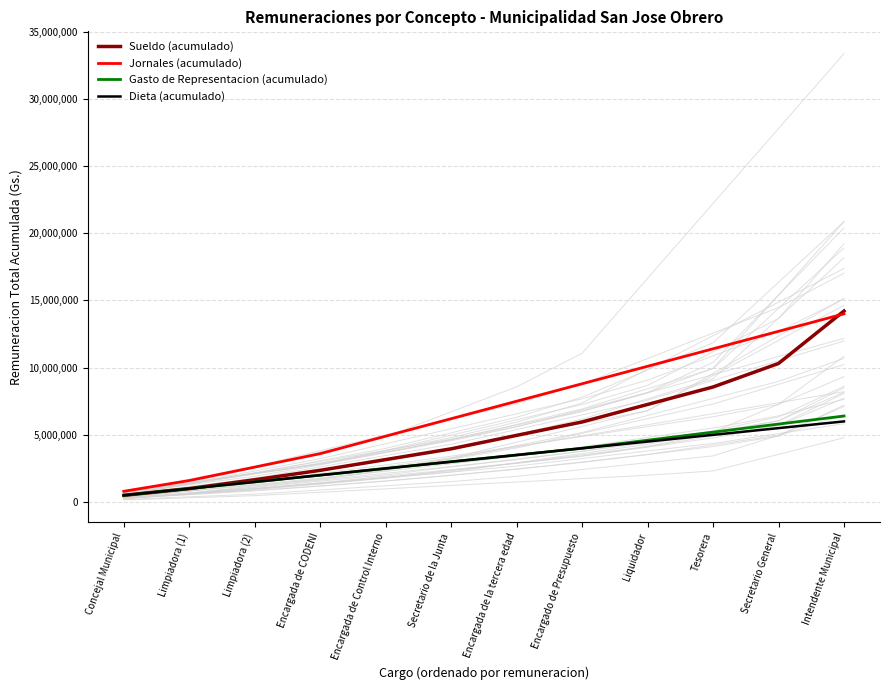

What is the spread (max minus min) of values at Encargada de Control Interno?

2400000